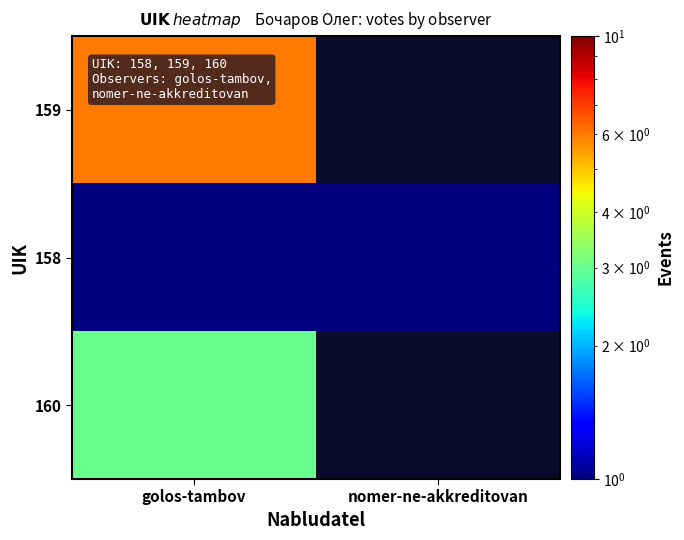

At which category does the chart reach its peak across all series?

golos-tambov